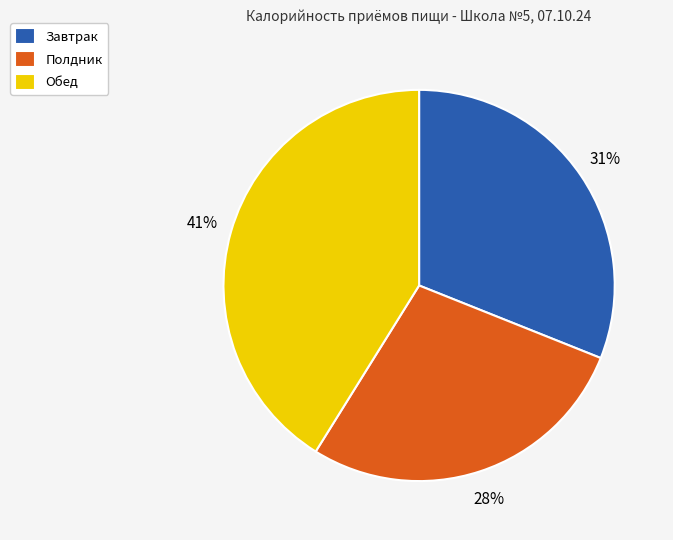

Approximately how many times larger is the value at Полдник compared to Обед?

0.7